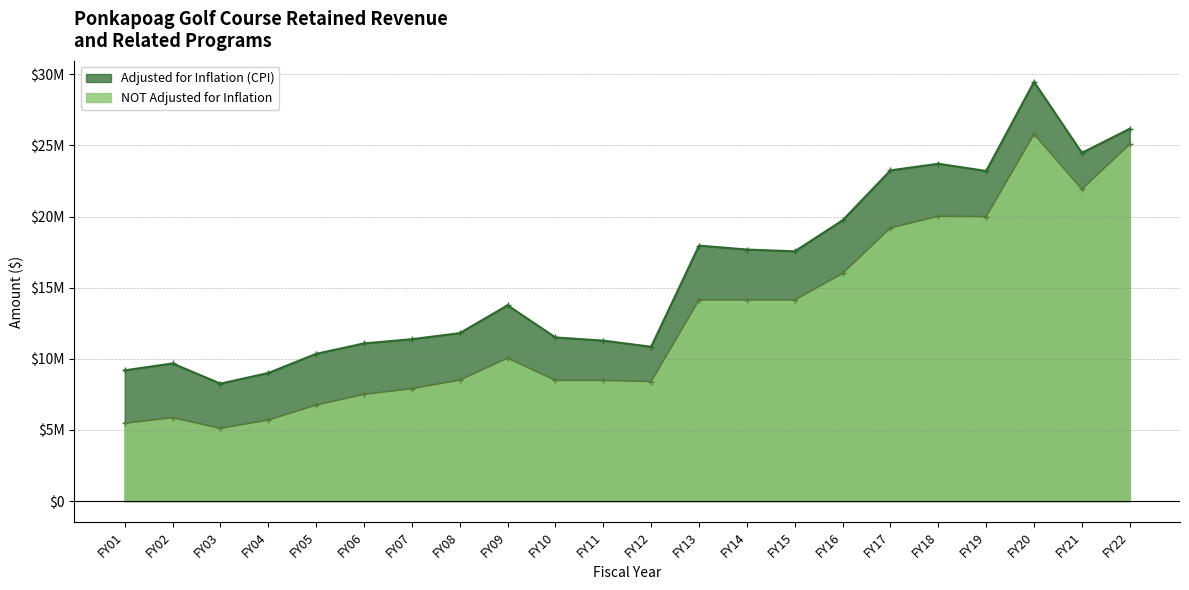

The NOT Adjusted for Inflation series shows 15200647 at FY11. True or false?

False